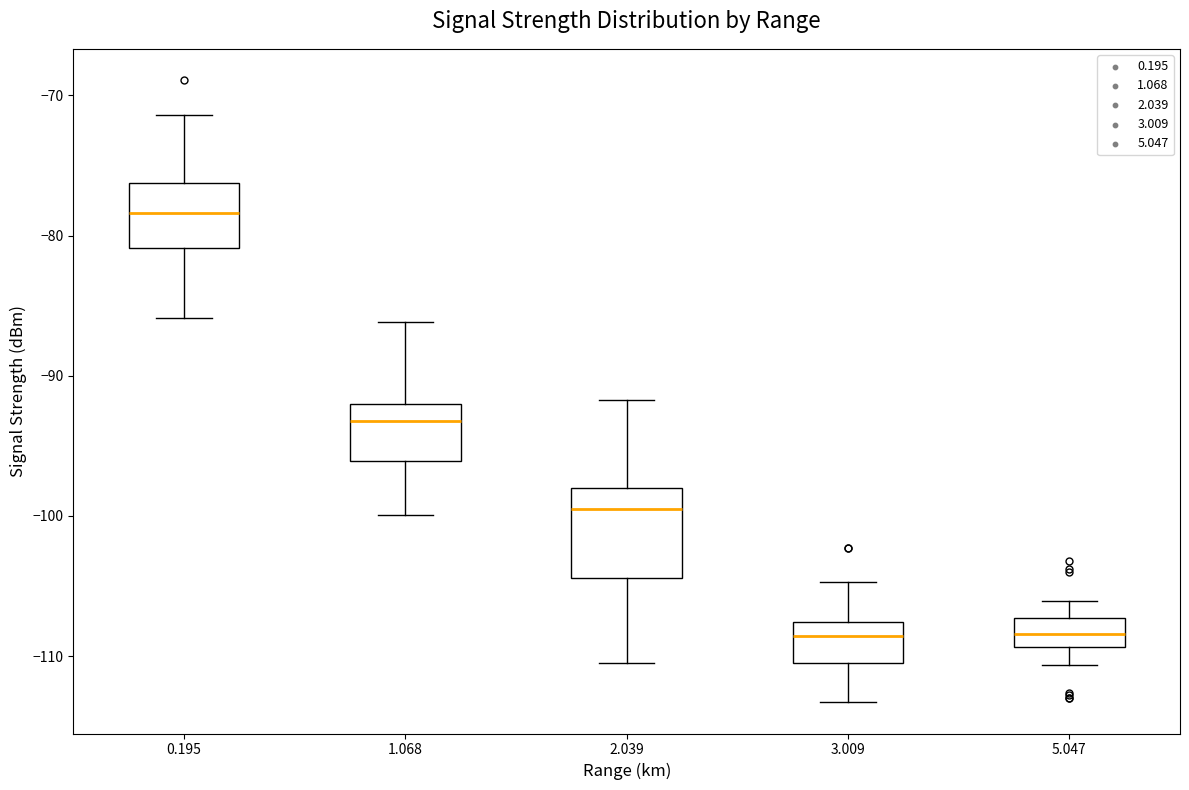

Comparing the boxes themselves (not the whiskers), which one is the tallest?

2.039